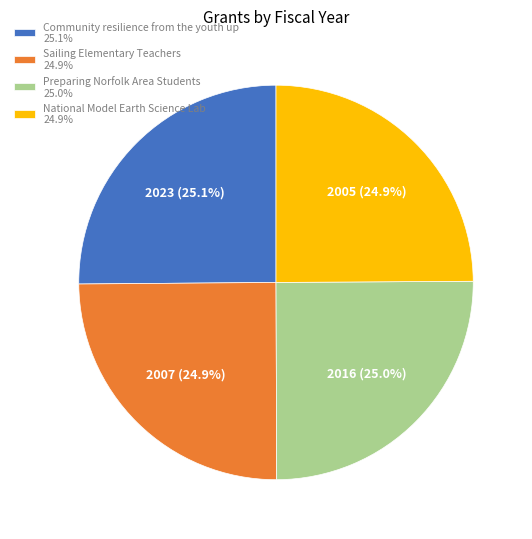

What percentage is NOT represented by National Model Earth Science Lab 24.9%?

75.1%